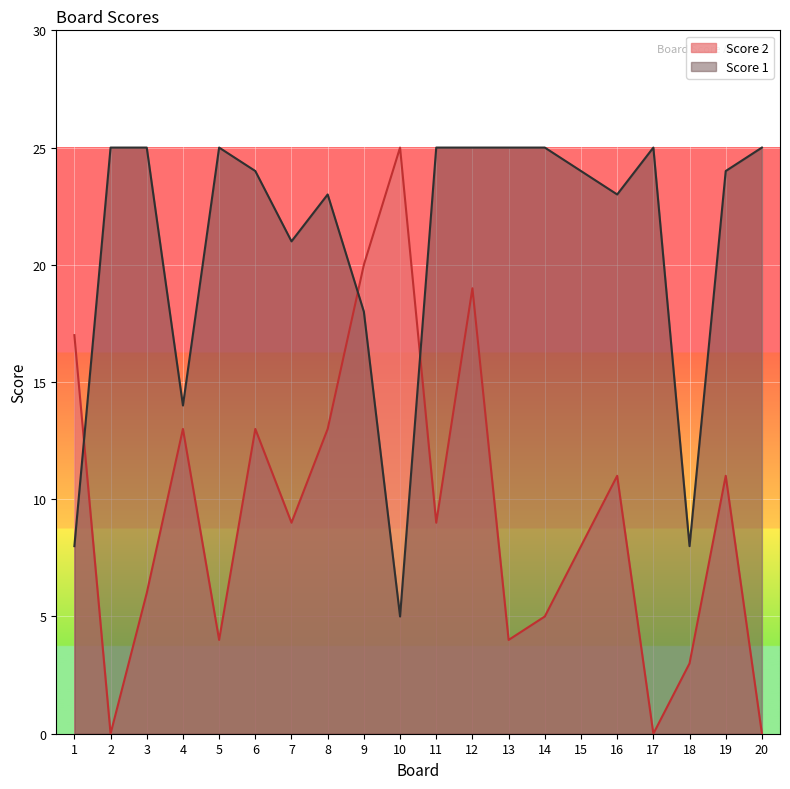

Between 3 and 14, which series saw the biggest shift?

Score 2